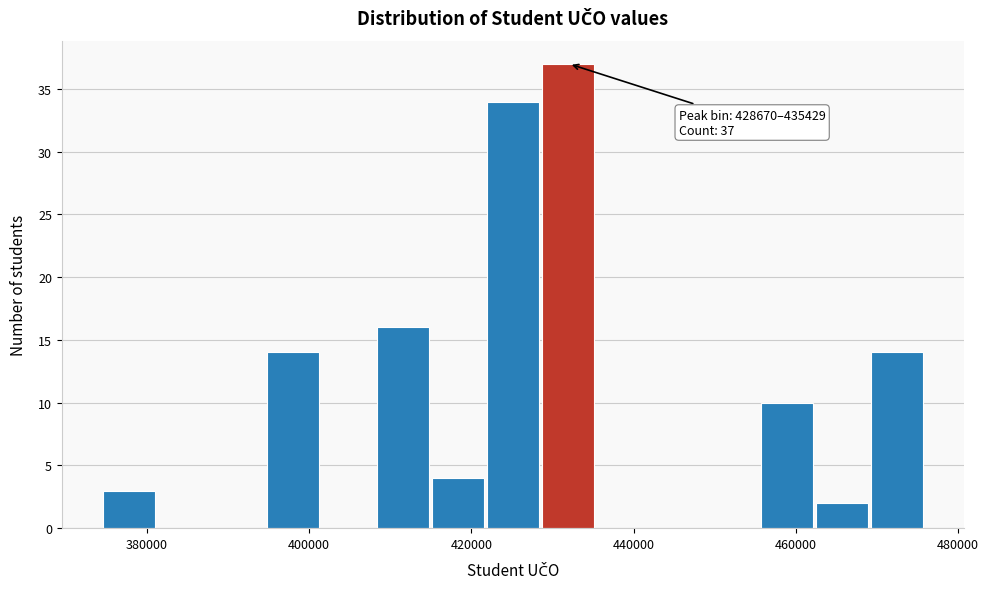

Around what value on the x-axis is the tallest bar? Give the approximate position of its centre, as read against the axis.

432000